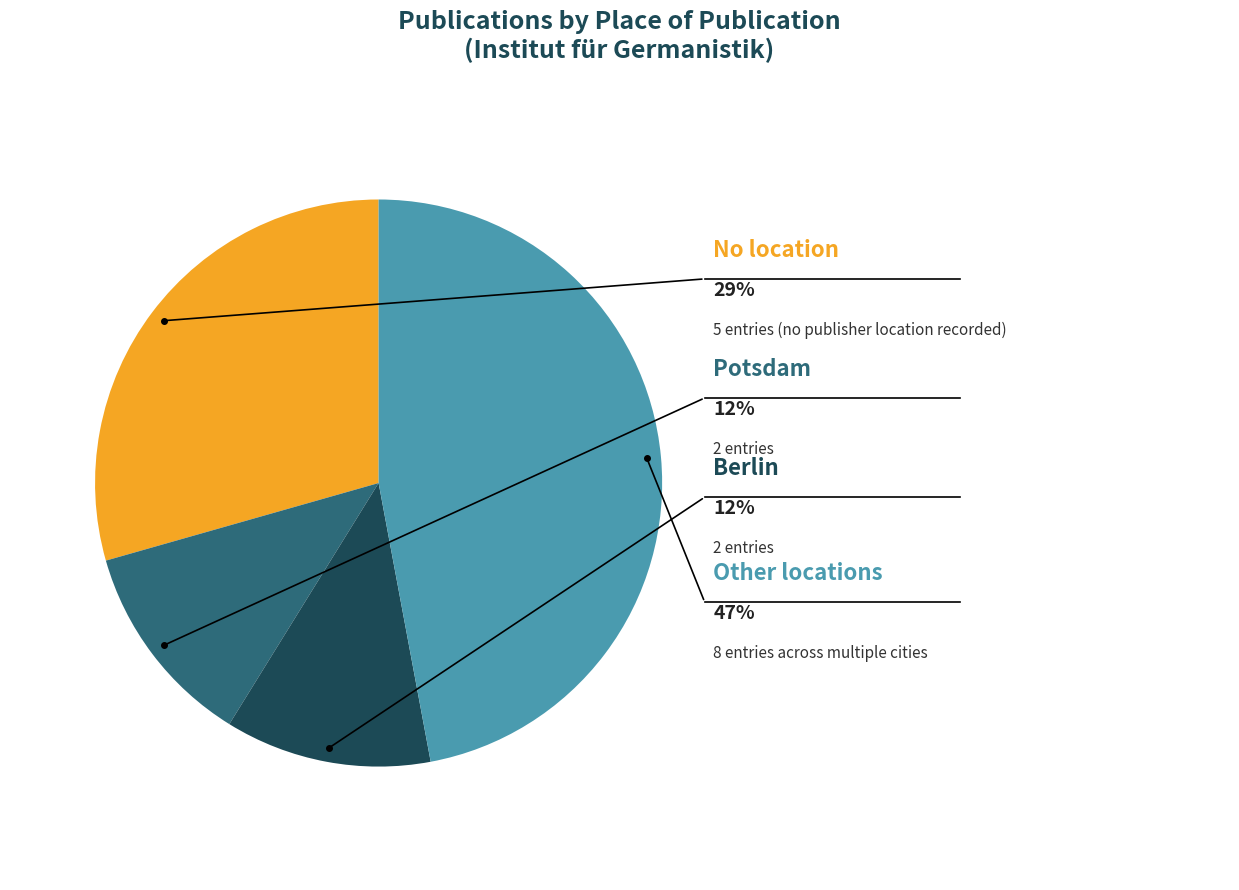

Does Potsdam represent more than half of the total?

No